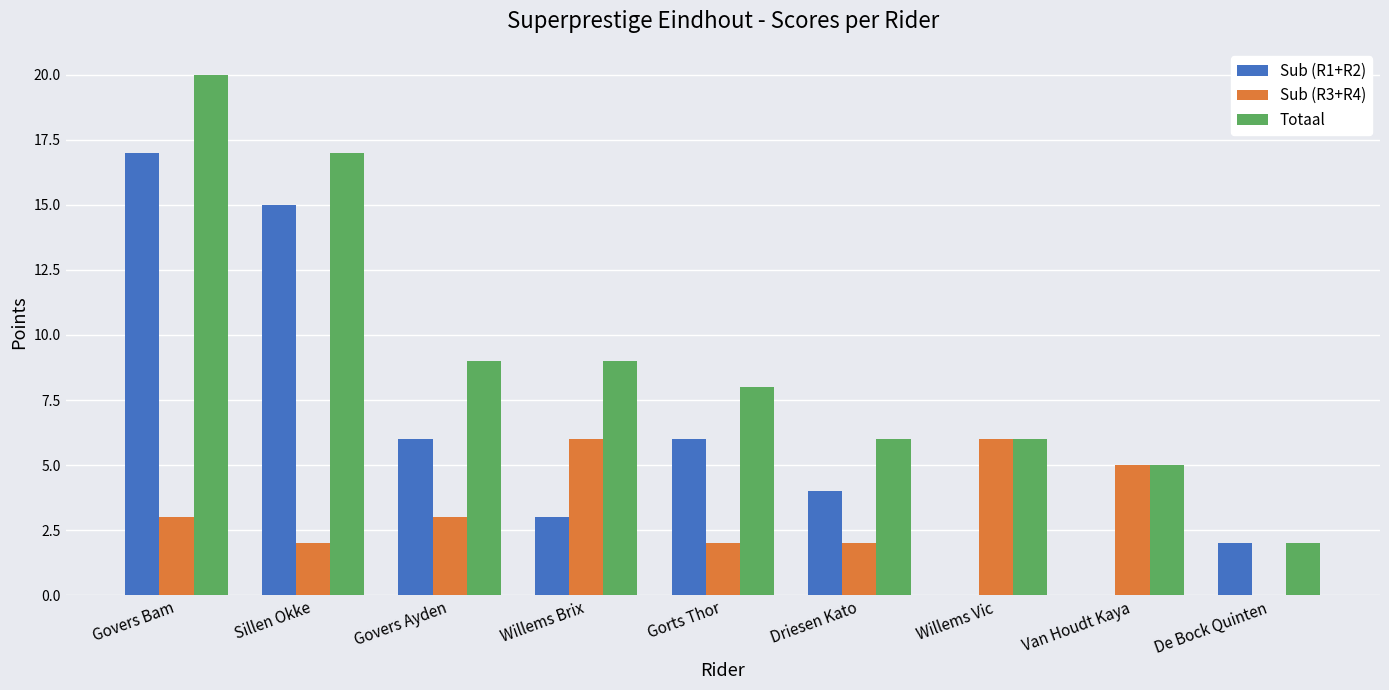

At which category is the sum across all series the highest?

Govers Bam